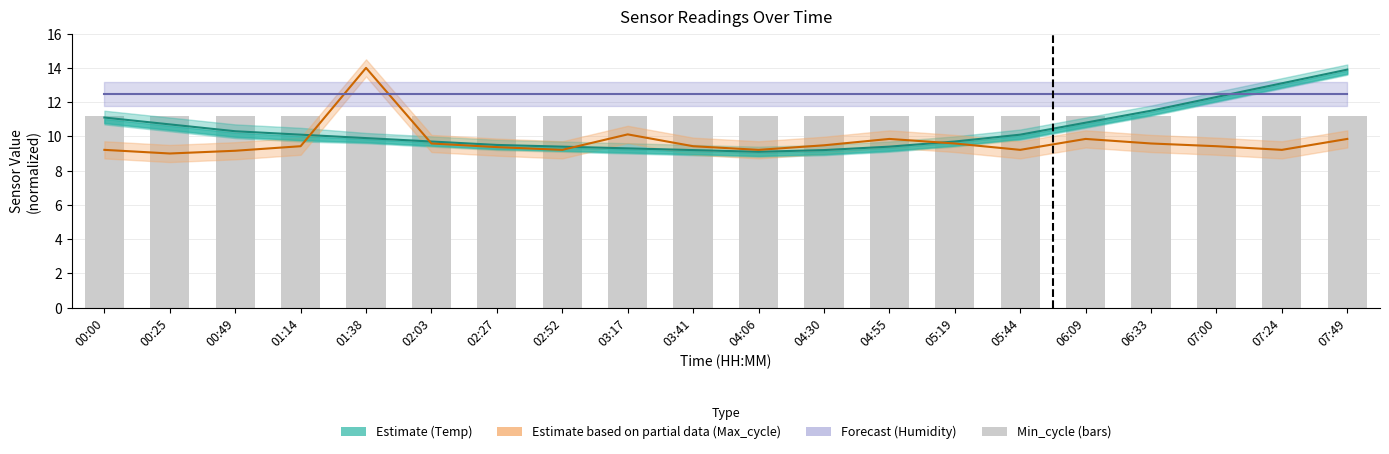

Which category has the lowest value across all series?

00:25